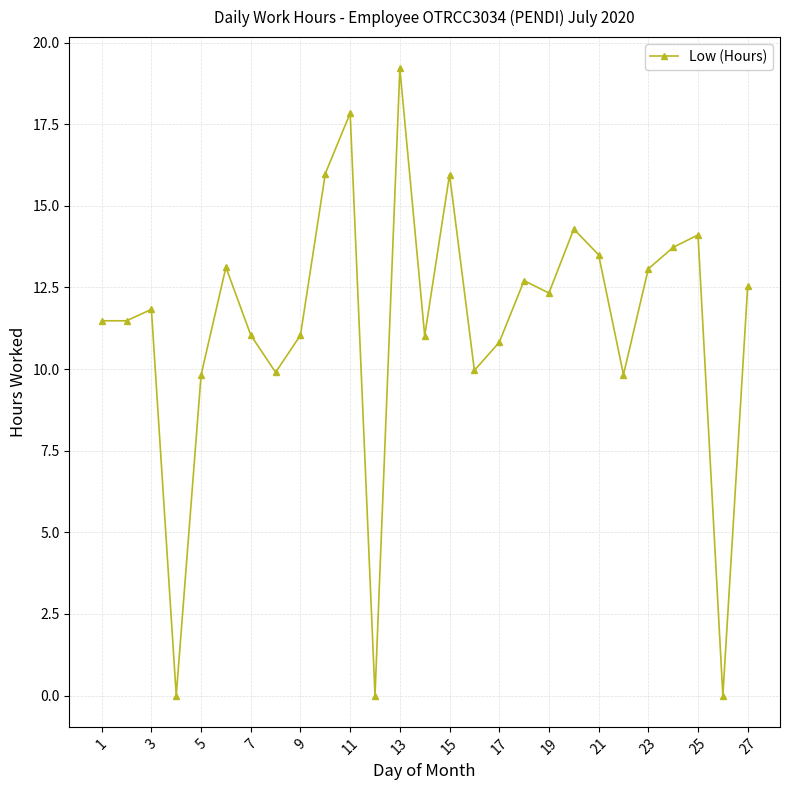

What is the greatest value displayed?

19.2